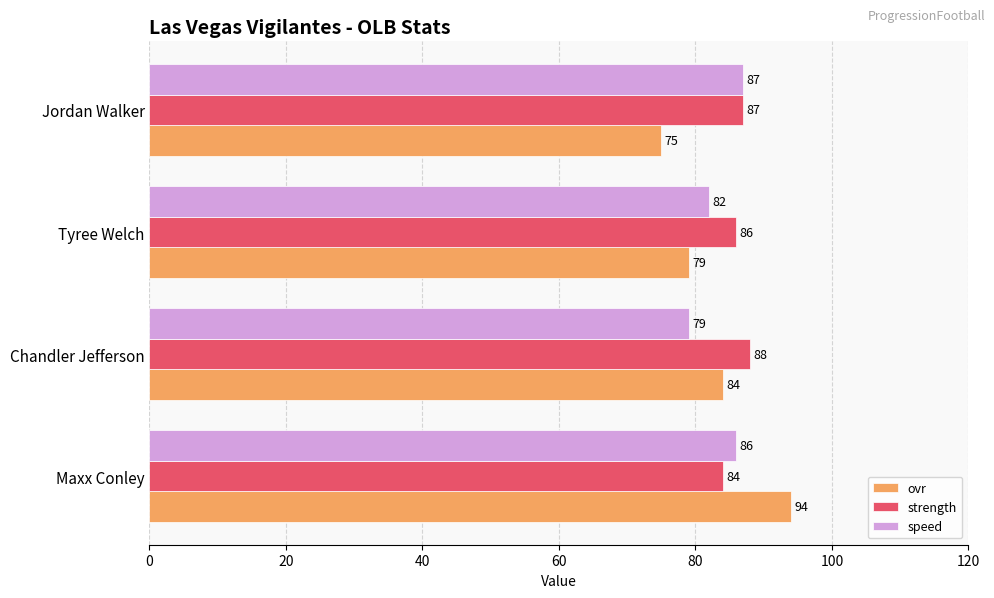

What is the sum of all speed values?

334